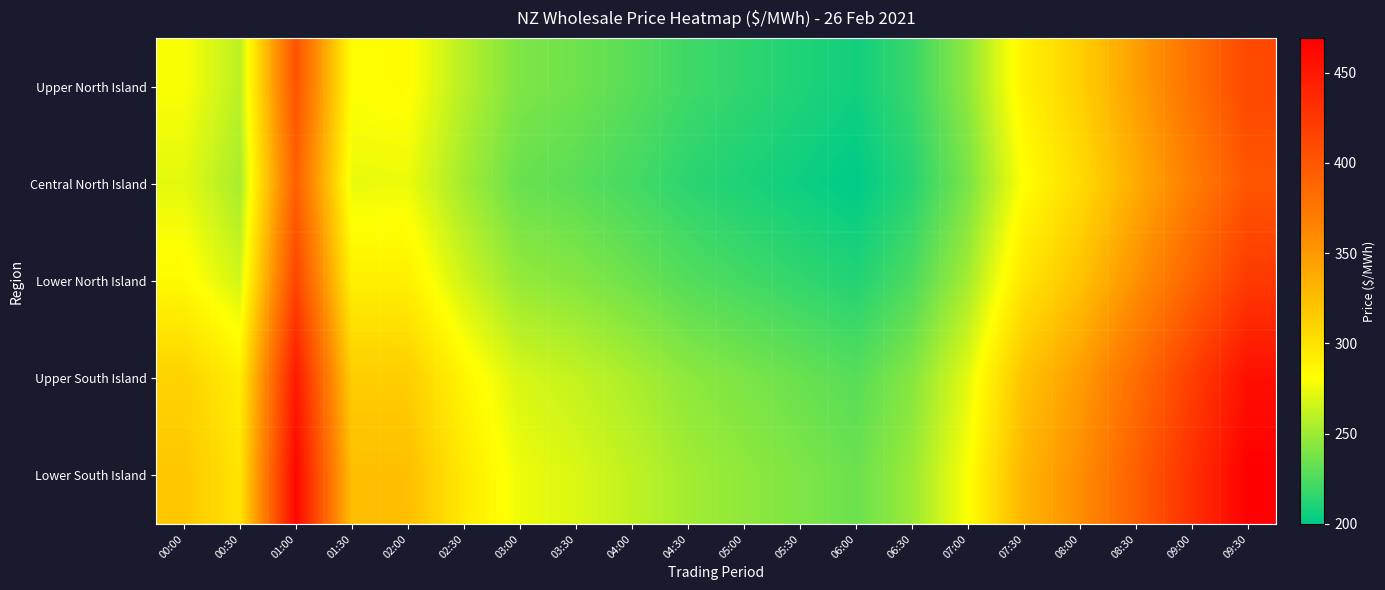

Reading right to left, what are all the values shown in this chart?

Upper North Island: 09:30=412.3	09:00=378.9	08:30=345.2	08:00=312.6	07:30=289.4	07:00=245.7	06:30=218.3	06:00=205.8	05:30=210.4	05:00=215.3	04:30=220.2	04:00=228.4	03:30=235.7	03:00=240.1	02:30=258.0	02:00=282.5	01:30=281.3	01:00=403.9	00:30=259.9	00:00=279.4
Central North Island: 09:30=401.2	09:00=369.1	08:30=336.8	08:00=304.6	07:30=281.2	07:00=238.9	06:30=212.6	06:00=199.9	05:30=204.7	05:00=209.4	04:30=214.2	04:00=222.1	03:30=228.9	03:00=233.4	02:30=251.6	02:00=275.1	01:30=274.1	01:00=393.2	00:30=253.4	00:00=272.4
Lower North Island: 09:30=423.4	09:00=389.2	08:30=354.7	08:00=321.4	07:30=297.9	07:00=252.3	06:30=224.6	06:00=211.2	05:30=216.3	05:00=221.6	04:30=226.8	04:00=235.1	03:30=242.3	03:00=247.2	02:30=265.6	02:00=290.5	01:30=290.5	01:00=415.3	00:30=266.9	00:00=284.4
Upper South Island: 09:30=456.8	09:00=419.7	08:30=382.4	08:00=347.2	07:30=321.3	07:00=272.4	06:30=242.3	06:00=228.1	05:30=233.8	05:00=239.4	04:30=245.1	04:00=254.2	03:30=262.4	03:00=268.3	02:30=287.5	02:00=314.1	01:30=314.2	01:00=449.6	00:30=291.9	00:00=310.9
Lower South Island: 09:30=469.3	09:00=431.2	08:30=393.4	08:00=357.3	07:30=330.4	07:00=280.2	06:30=249.1	06:00=234.4	05:30=240.1	05:00=245.9	04:30=251.8	04:00=261.2	03:30=269.4	03:00=275.7	02:30=295.1	02:00=324.3	01:30=324.5	01:00=463.7	00:30=298.9	00:00=318.2